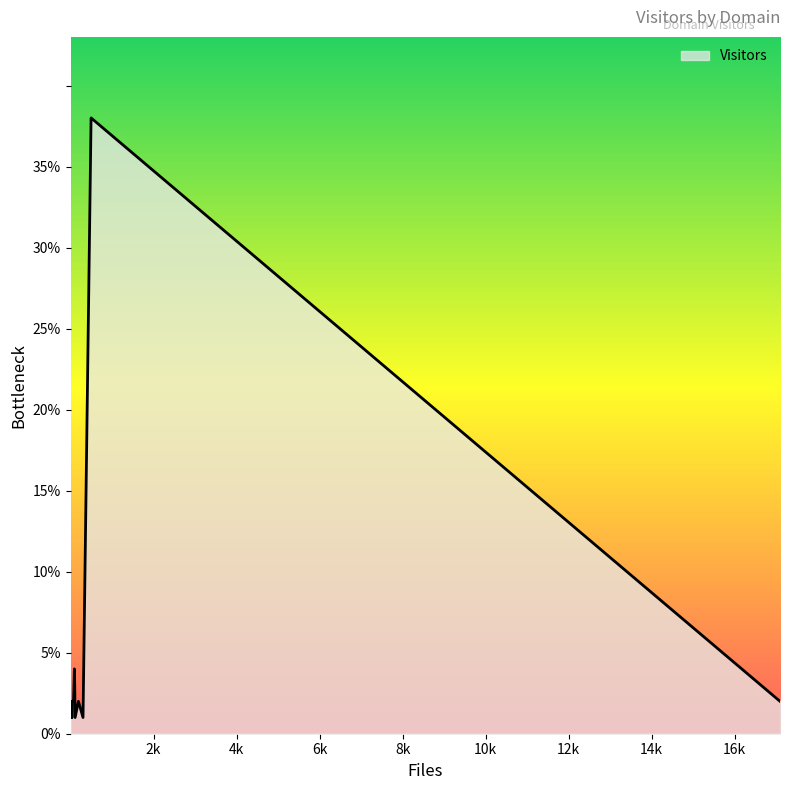

The chart shows a value of 0 at iki.rssi.ru. True or false?

False